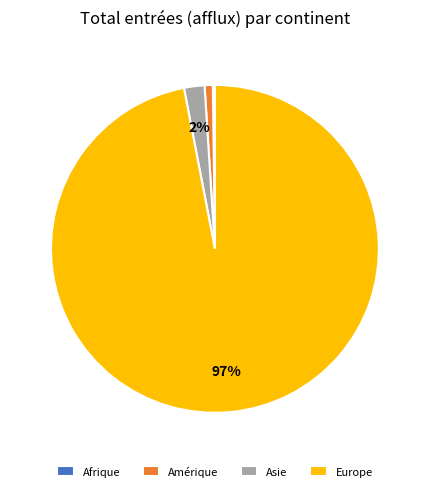

Which slice is the largest?

Europe